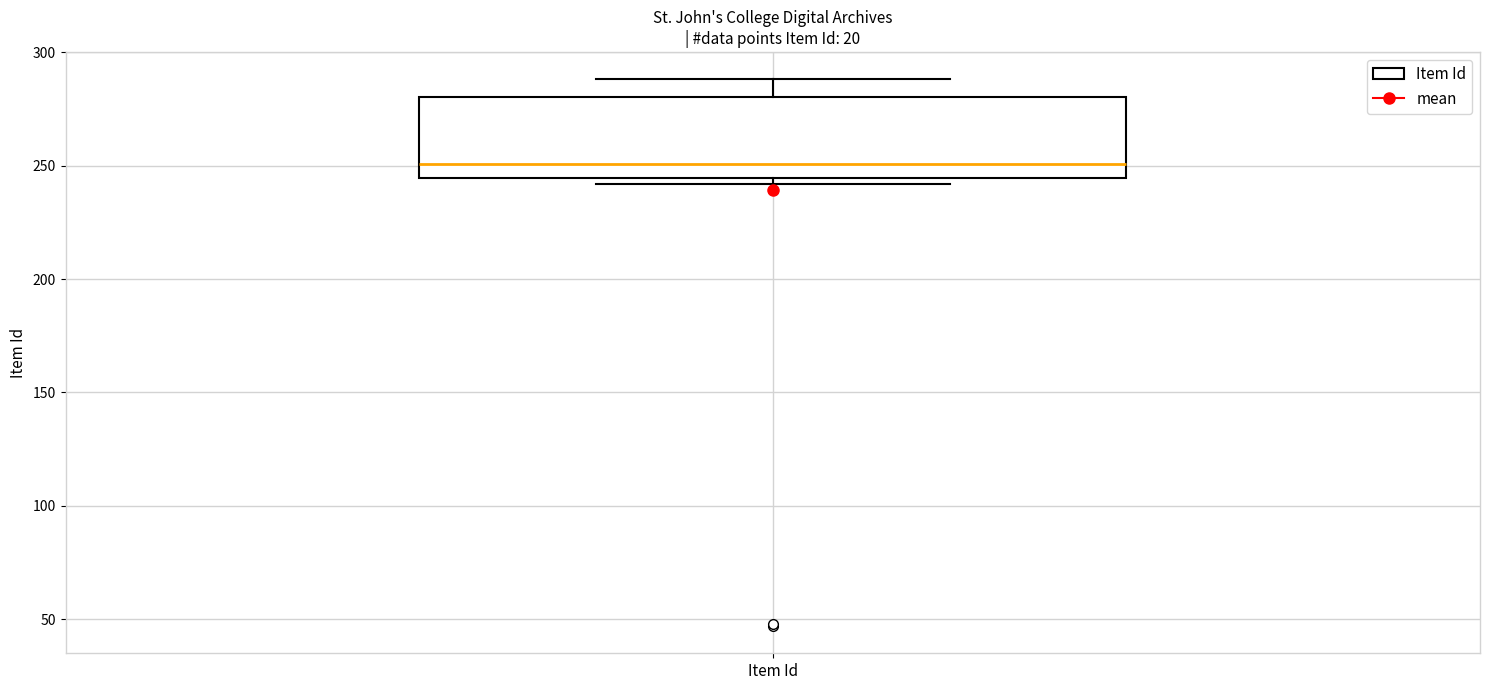

Where is the lower edge of the box for Item Id on the y-axis? The values are not printed on the chart, so give them approximately, as read against the axis.

245